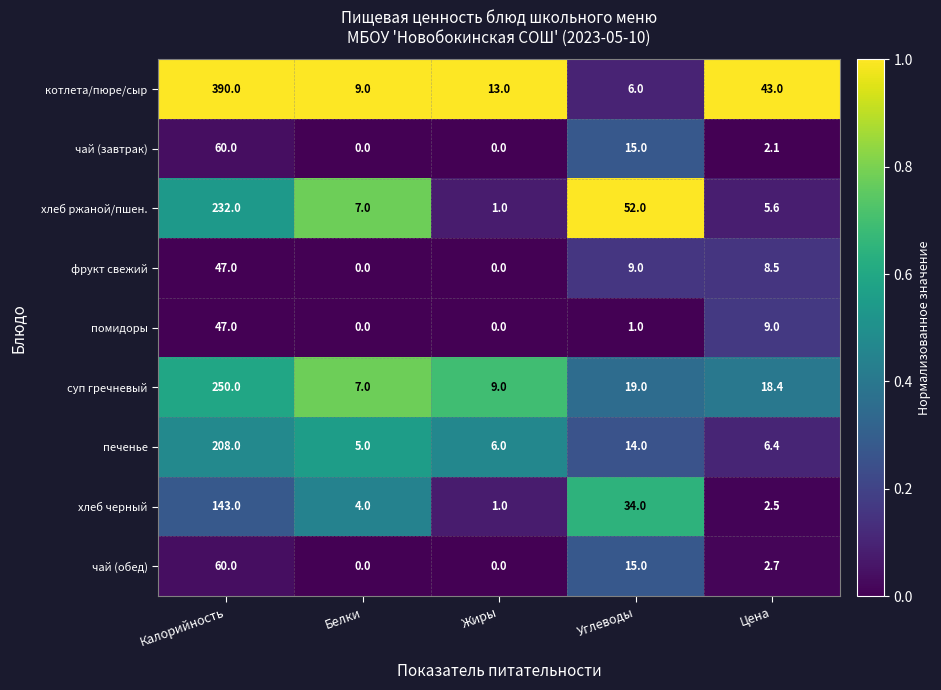

How many distinct data groups are displayed?

9